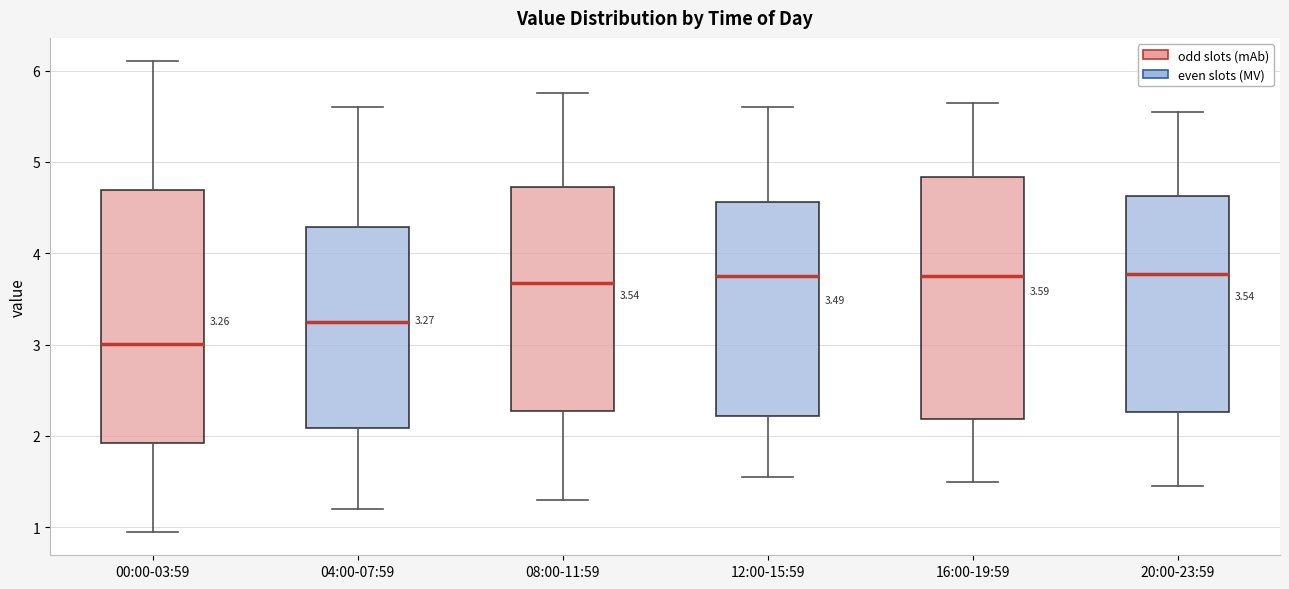

Which box is the tallest, from its lower edge to its upper edge?

00:00-03:59